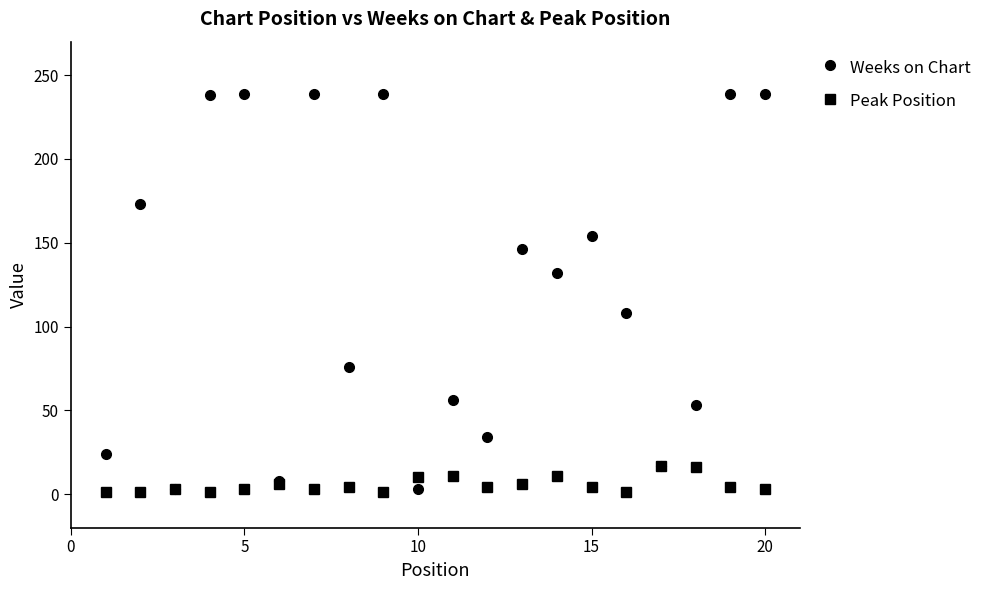

Does the chart have visible grid lines?

No